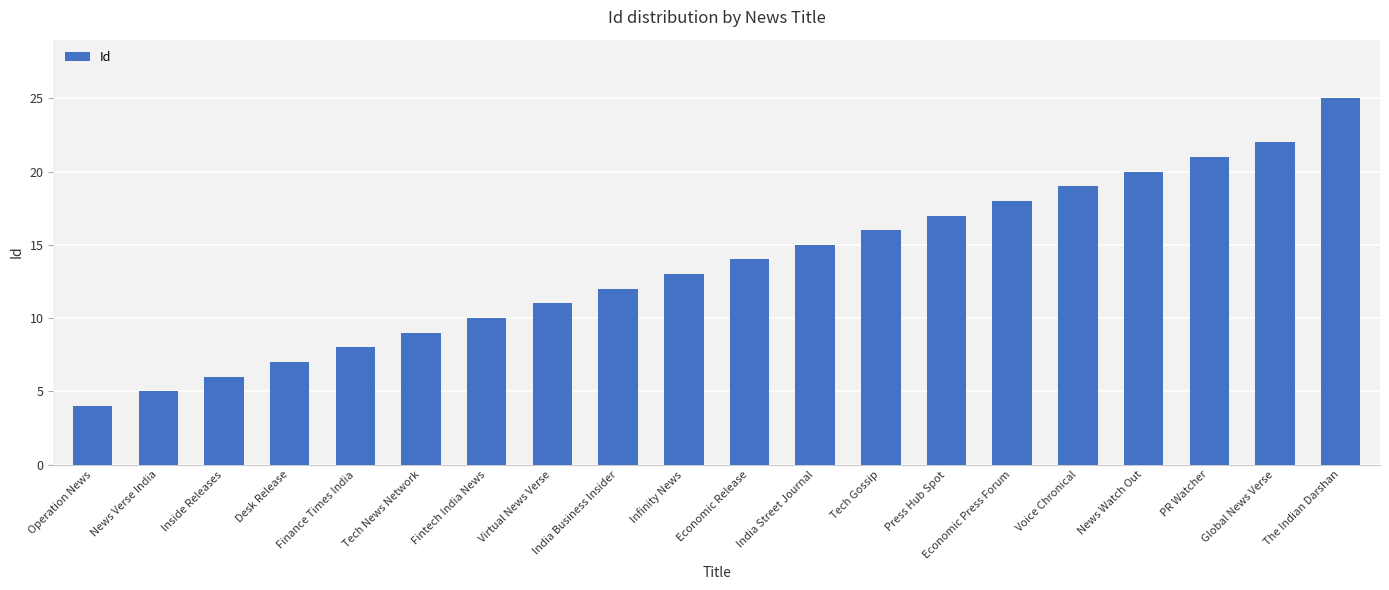

What is the value of the 14th bar from the left?

17